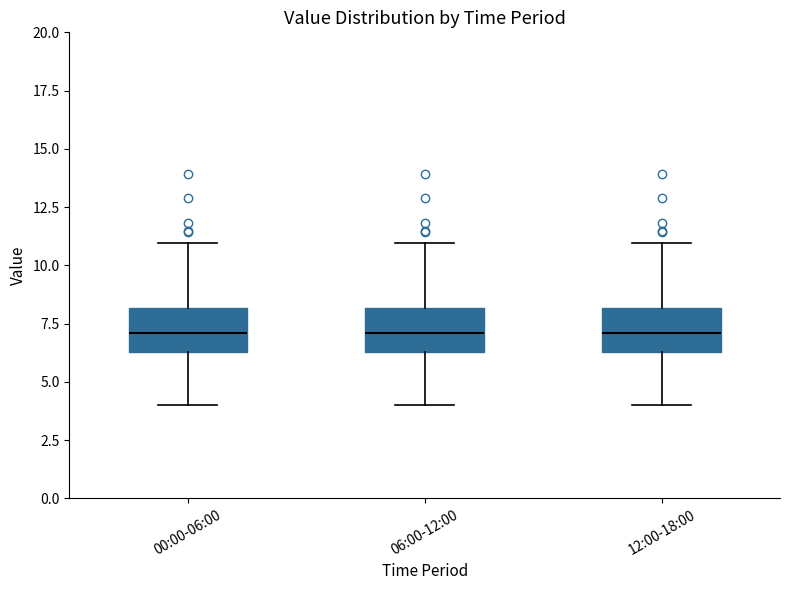

Where is the upper edge of the box for 00:00-06:00 on the y-axis? The values are not printed on the chart, so give them approximately, as read against the axis.

8.0